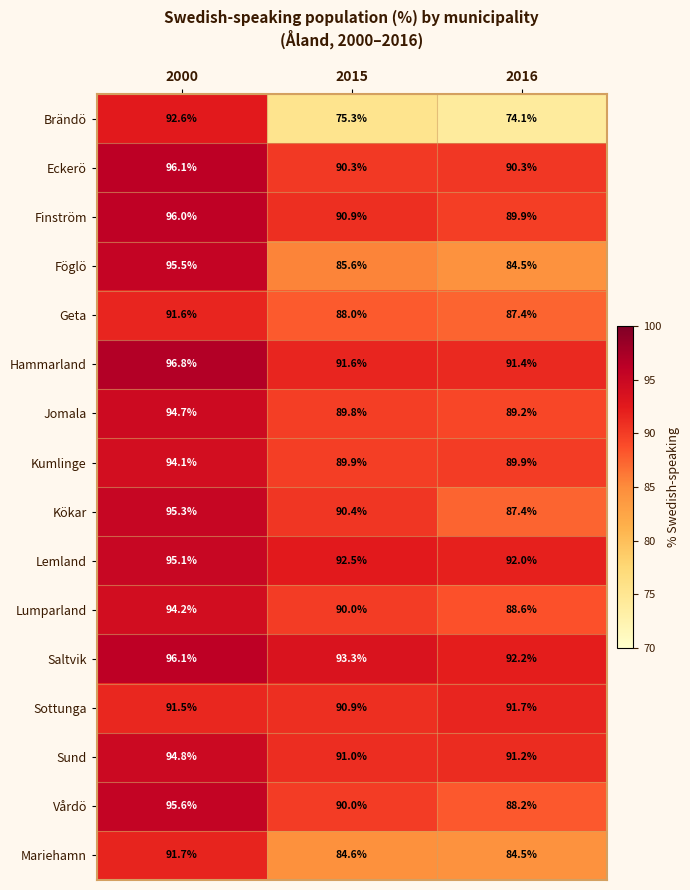

True or false: Kumlinge has a value of 94.1 at 2000.

True